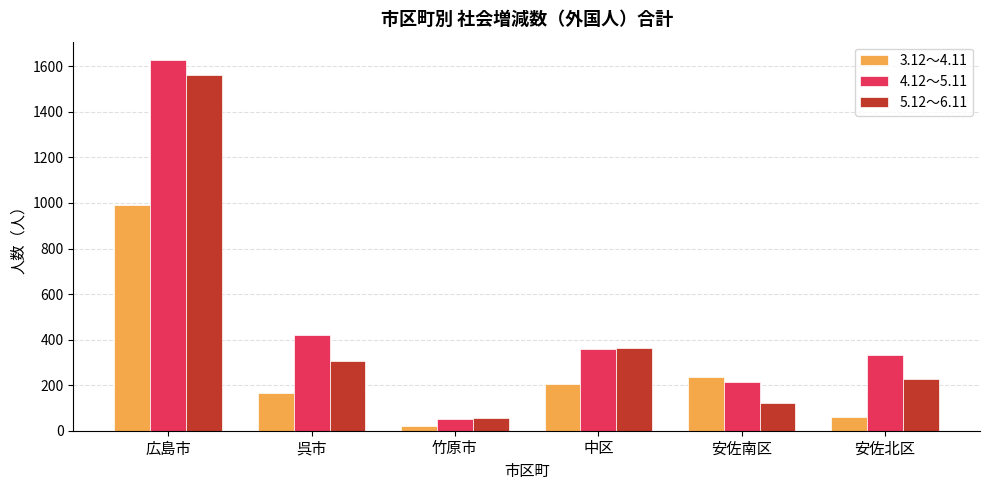

The value of 5.12～6.11 at 安佐北区 is 227. True or false?

True